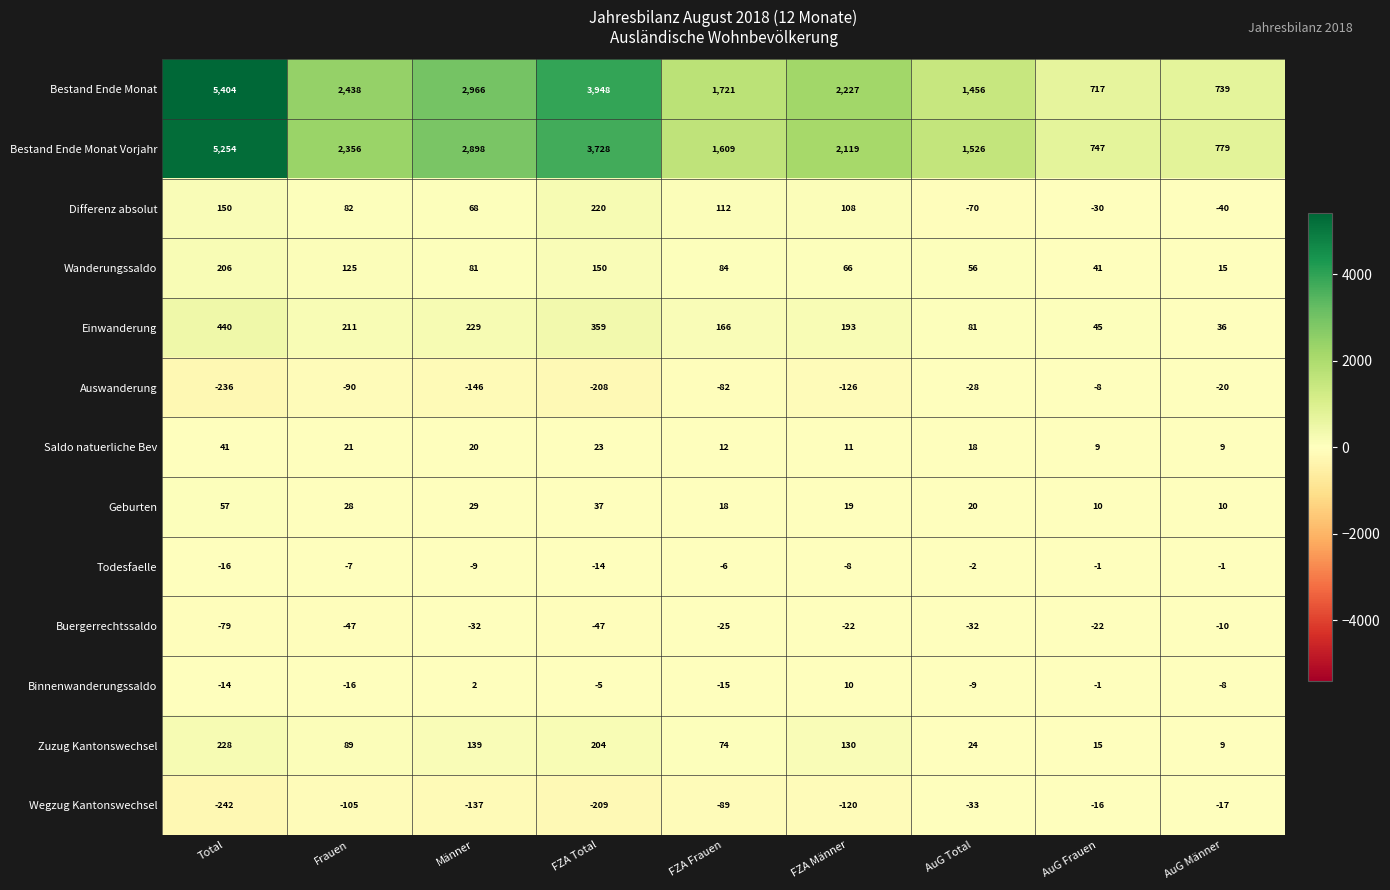

The value of Buergerrechtssaldo at FZA Frauen is -16. True or false?

False